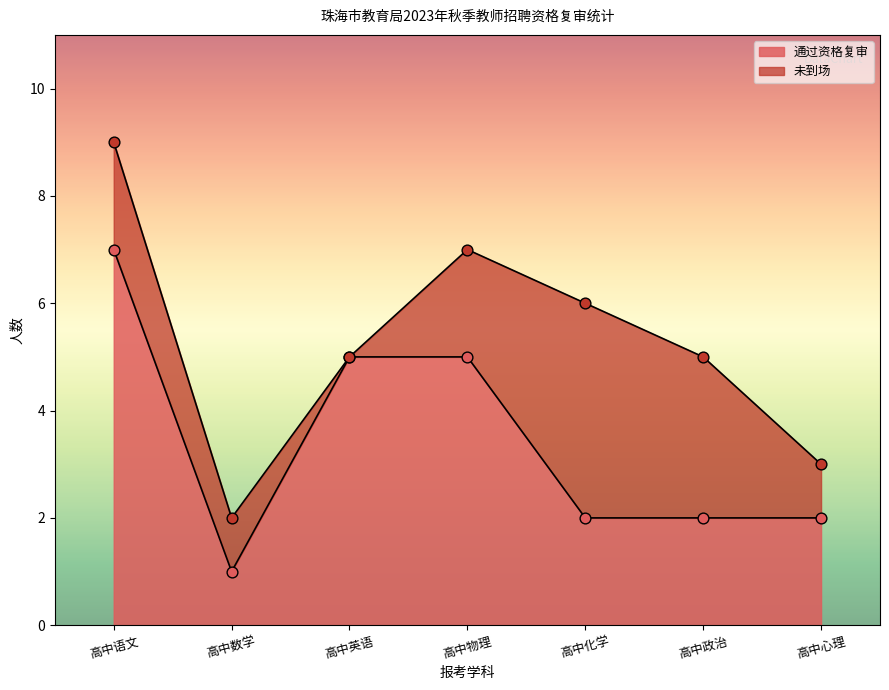

Approximately how many times larger is the value at 高中心理 compared to 高中语文?

0.3